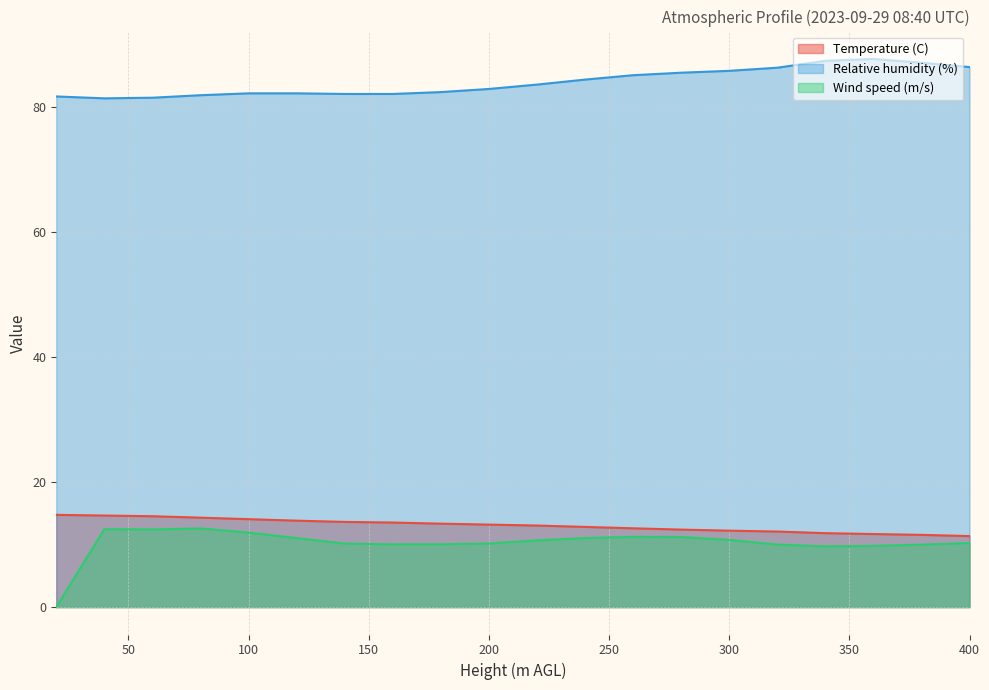

What are all the series names shown in the legend?

Temperature (C), Relative humidity (%), Wind speed (m/s)